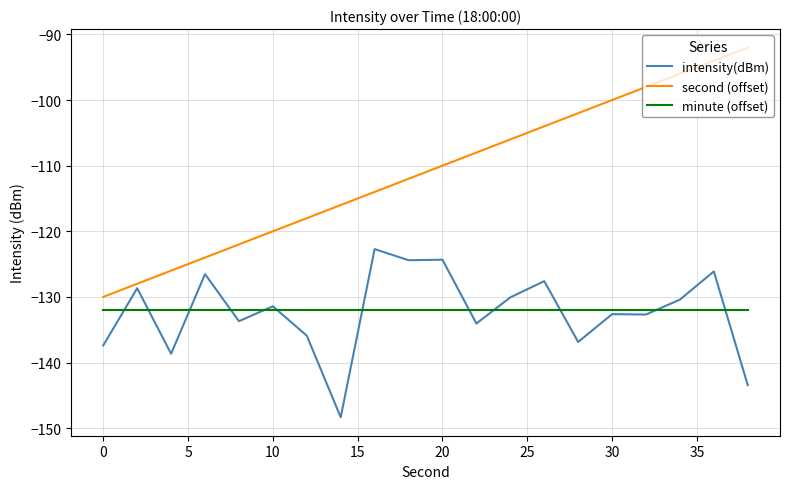

Which series has the largest total across all categories?

second (offset)